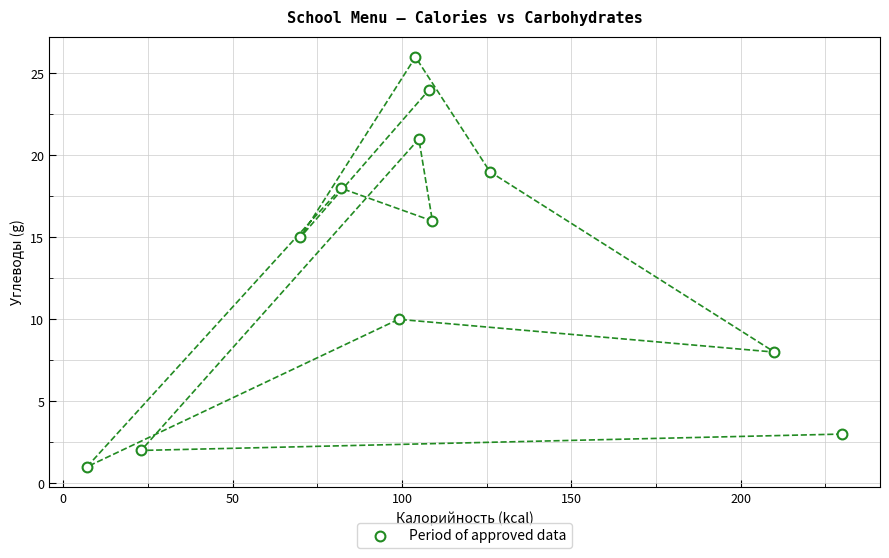

What is the average Y value?

14